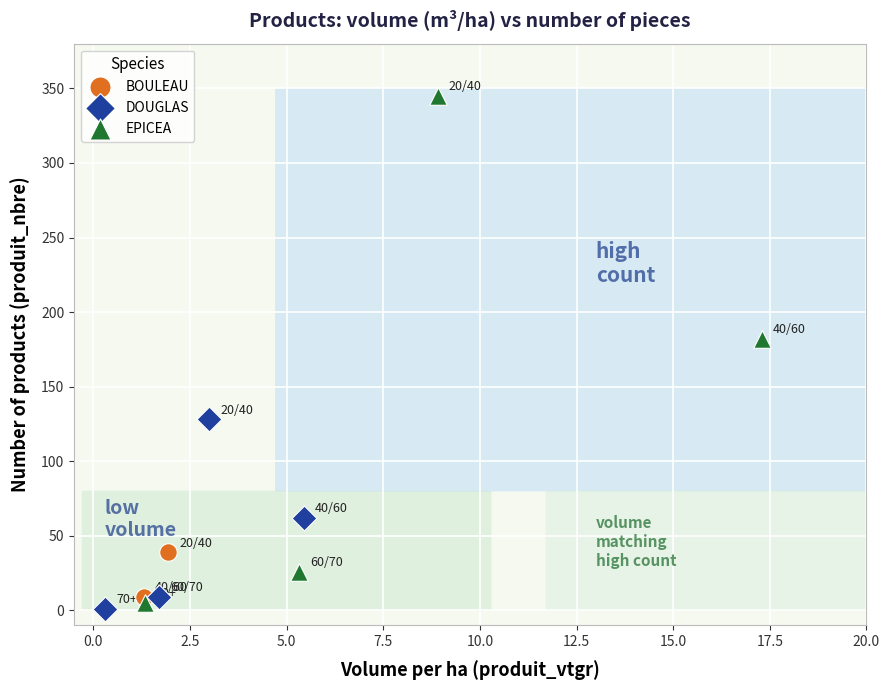

Which series contains the lowest Y value?

DOUGLAS